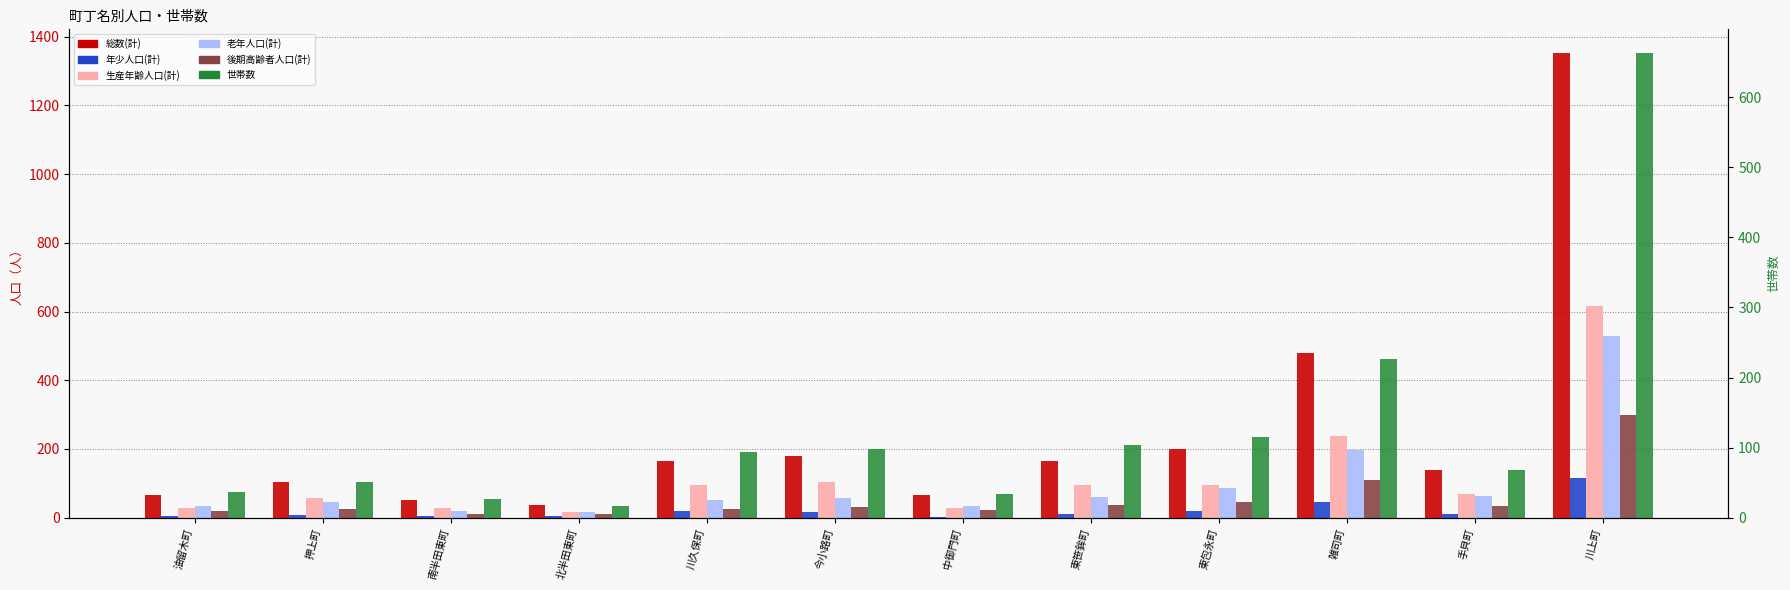

What is the difference between the maximum and minimum values in the 世帯数 series?

648